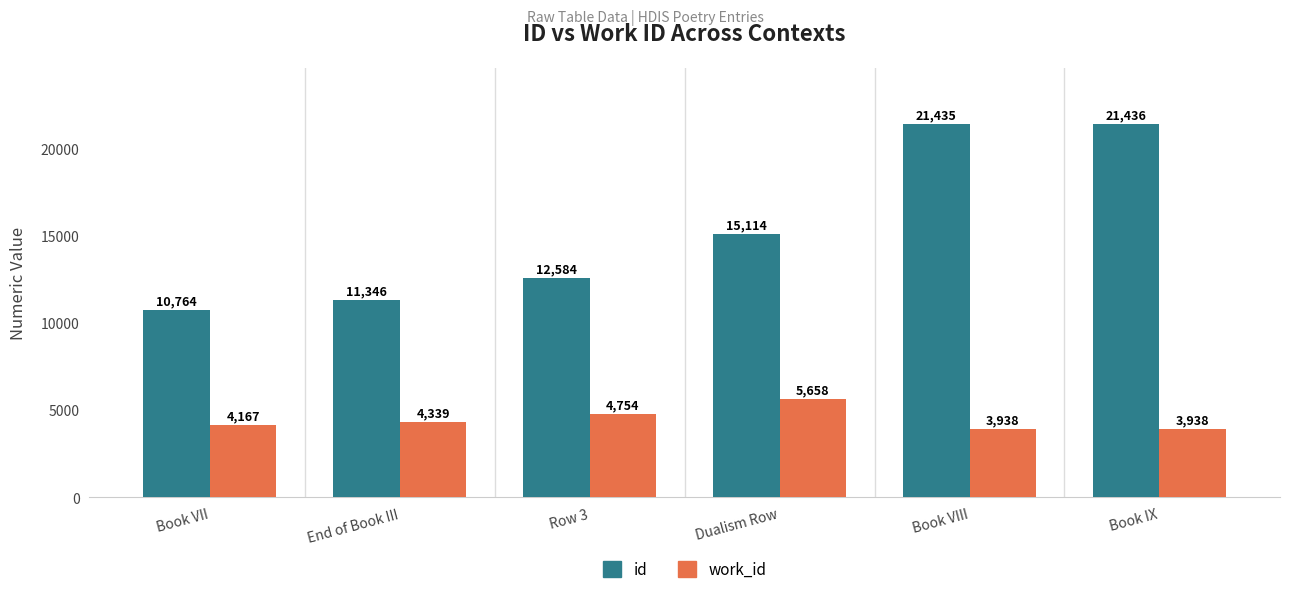

Read the work_id value at Row 3, to the nearest 10.

4750